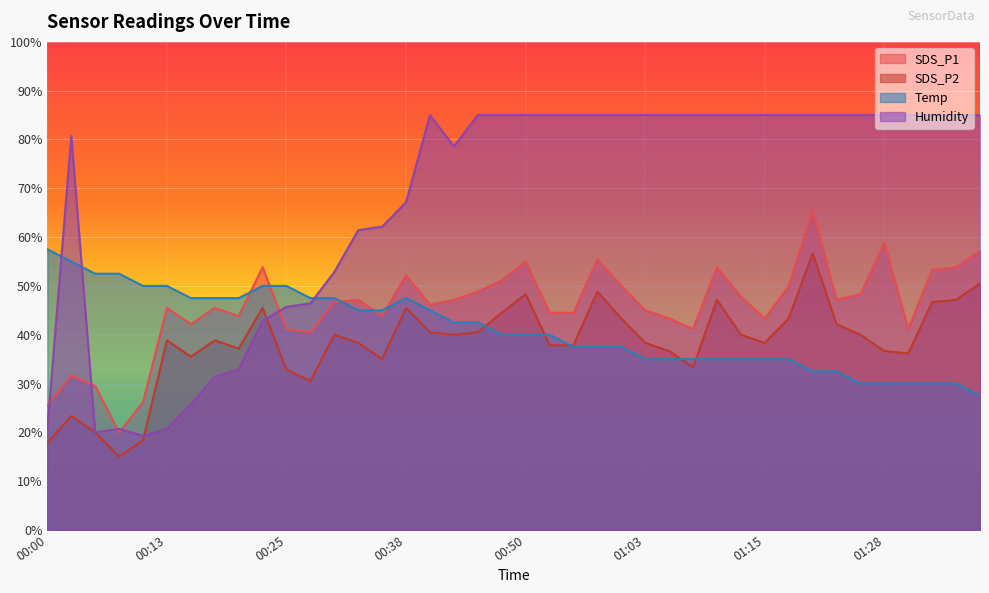

The Humidity series shows 85.0 at 01:30. True or false?

True